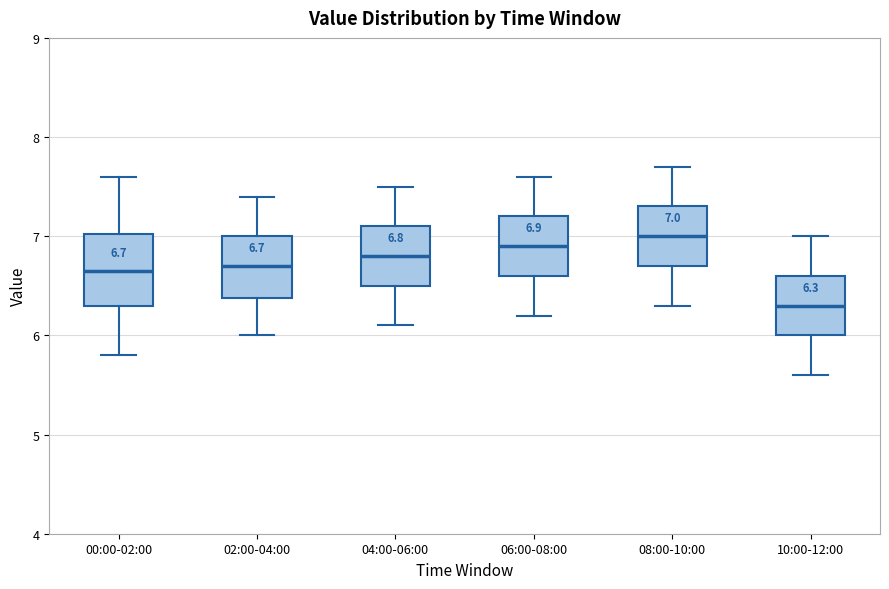

Which box is the tallest, from its lower edge to its upper edge?

00:00-02:00